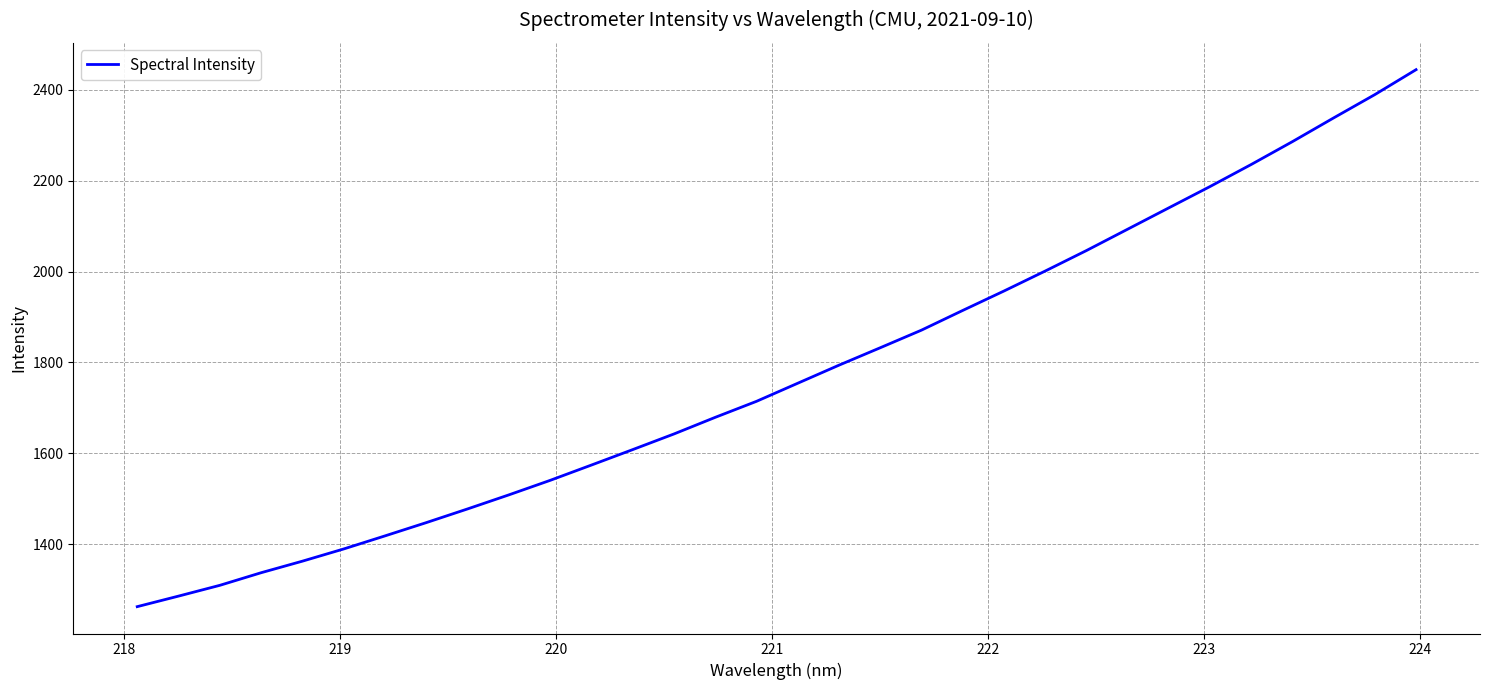

What is the difference between the maximum and minimum values?

1180.8